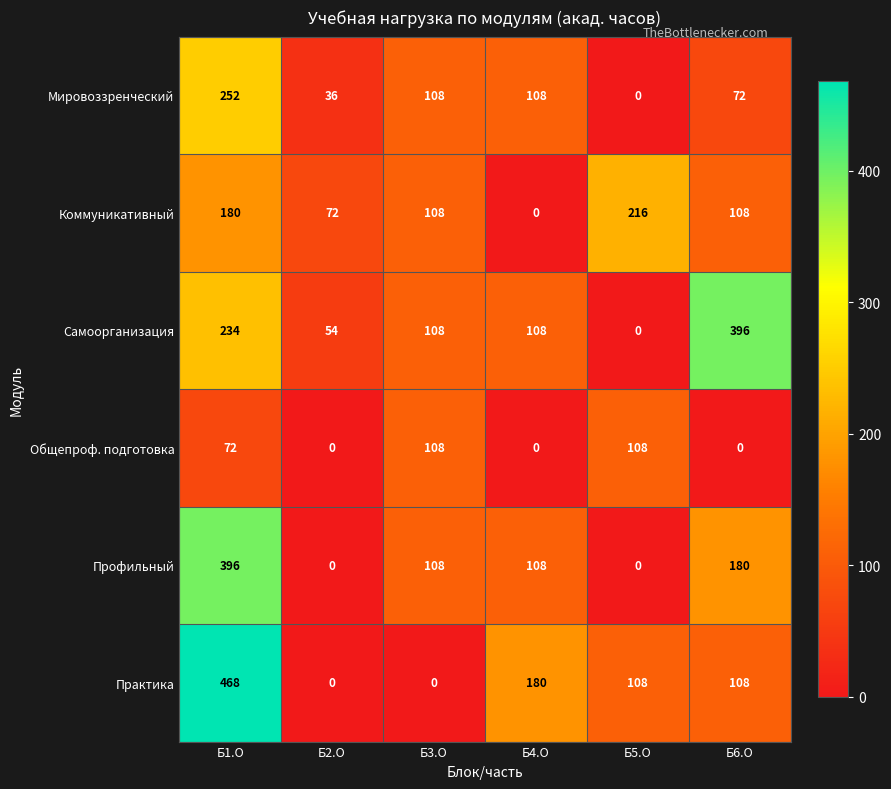

What value does the Самоорганизация series have at Б1.О, to the nearest 50?

250